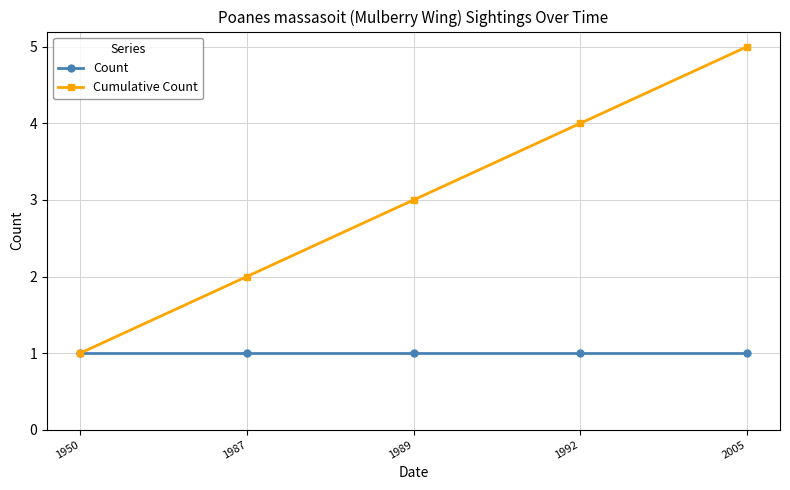

What is the maximum value shown in the chart?

5